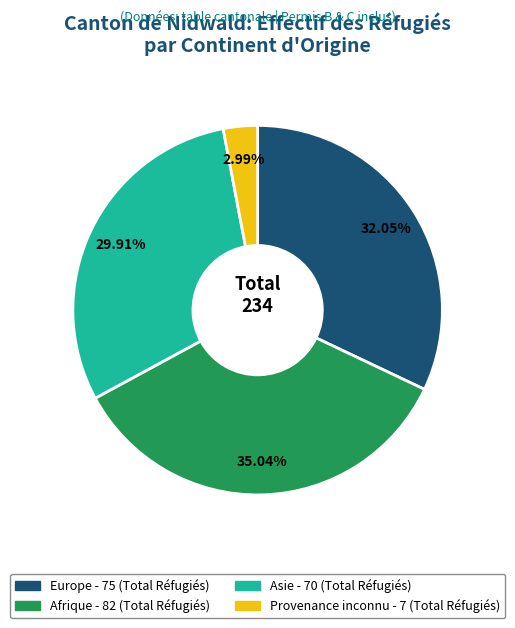

Rank the categories by value from lowest to highest.

Provenance inconnu, Asie, Europe, Afrique